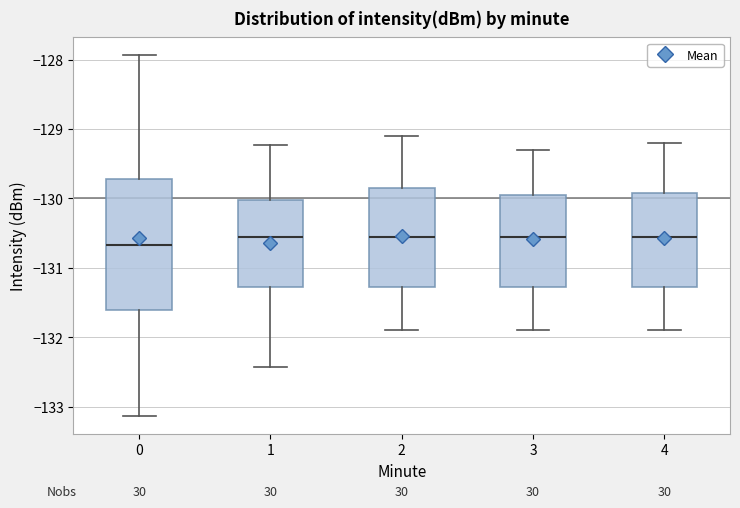

Reading left to right, read every box against the y-axis: the position of its median line, the range the box covers, and the ends of its whiskers. The values are not printed on the chart, so give them approximately, as read against the axis.

0: median -130.7, box -131.6 to -129.7, whiskers -133.1 to -127.9
1: median -130.5, box -131.3 to -130.0, whiskers -132.4 to -129.2
2: median -130.5, box -131.3 to -129.8, whiskers -131.9 to -129.1
3: median -130.5, box -131.3 to -129.9, whiskers -131.9 to -129.3
4: median -130.5, box -131.3 to -129.9, whiskers -131.9 to -129.2